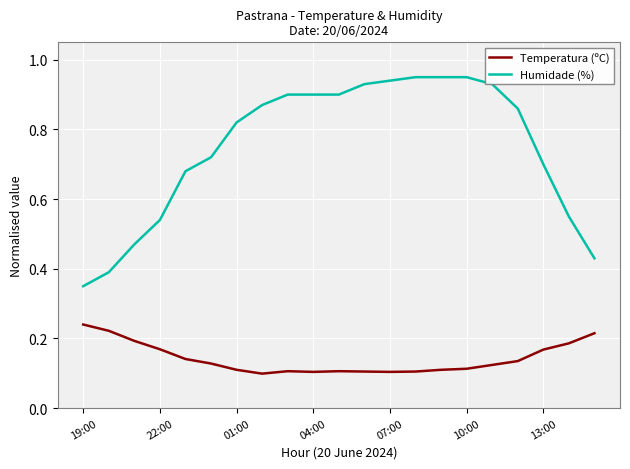

Does the chart display data point markers on the line(s)?

No